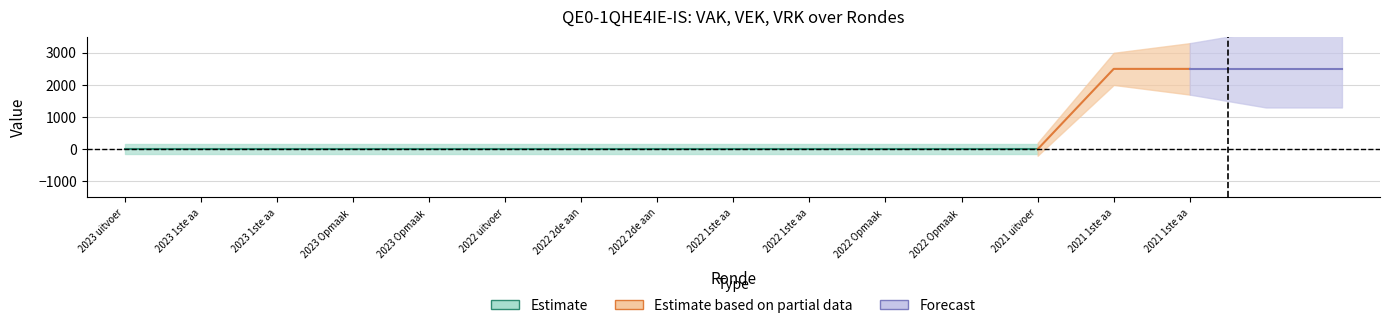

Reading right to left, extract all data points from this chart.

VEK: 2021 1ste aanpassing – ontwerp=2500	2021 1ste aanpassing - goedgekeurd=2500	2021 uitvoering=0	2022 Opmaak - ontwerp=0	2022 Opmaak - goedgekeurd=0	2022 1ste aanpassing – ontwerp=0	2022 1ste aanpassing – goedgekeurd=0	2022 2de aanpassing – ontwerp=0	2022 2de aanpassing – goedgekeurd=0	2022 uitvoering=0	2023 Opmaak - ontwerp=0	2023 Opmaak – goedgekeurd=0	2023 1ste aanpassing – ontwerp=0	2023 1ste aanpassing – goedgekeurd=0	2023 uitvoering=0
VRK: 2021 1ste aanpassing – ontwerp=0	2021 1ste aanpassing - goedgekeurd=0	2021 uitvoering=0	2022 Opmaak - ontwerp=0	2022 Opmaak - goedgekeurd=0	2022 1ste aanpassing – ontwerp=0	2022 1ste aanpassing – goedgekeurd=0	2022 2de aanpassing – ontwerp=0	2022 2de aanpassing – goedgekeurd=0	2022 uitvoering=0	2023 Opmaak - ontwerp=0	2023 Opmaak – goedgekeurd=0	2023 1ste aanpassing – ontwerp=0	2023 1ste aanpassing – goedgekeurd=0	2023 uitvoering=0